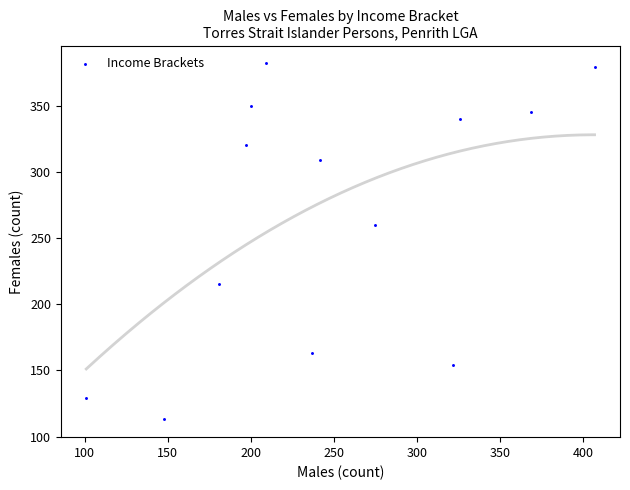

What is the range of Y values (max minus min)?

269